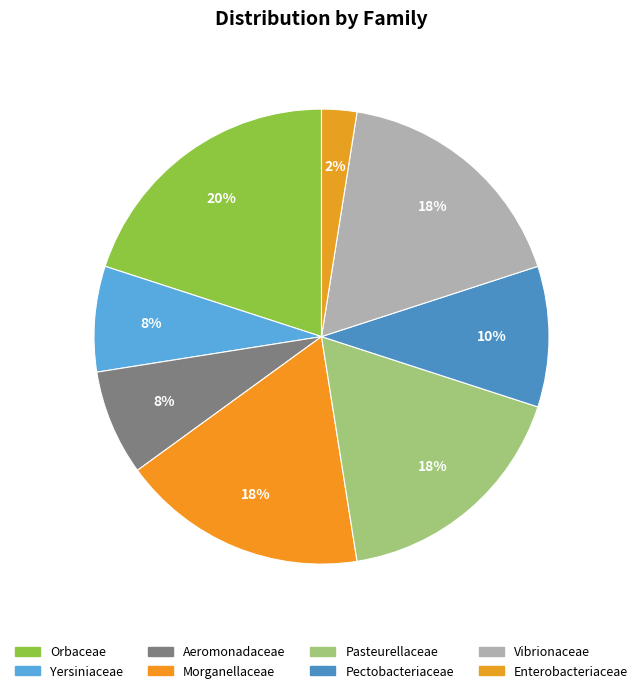

Count the number of slices in the pie.

8